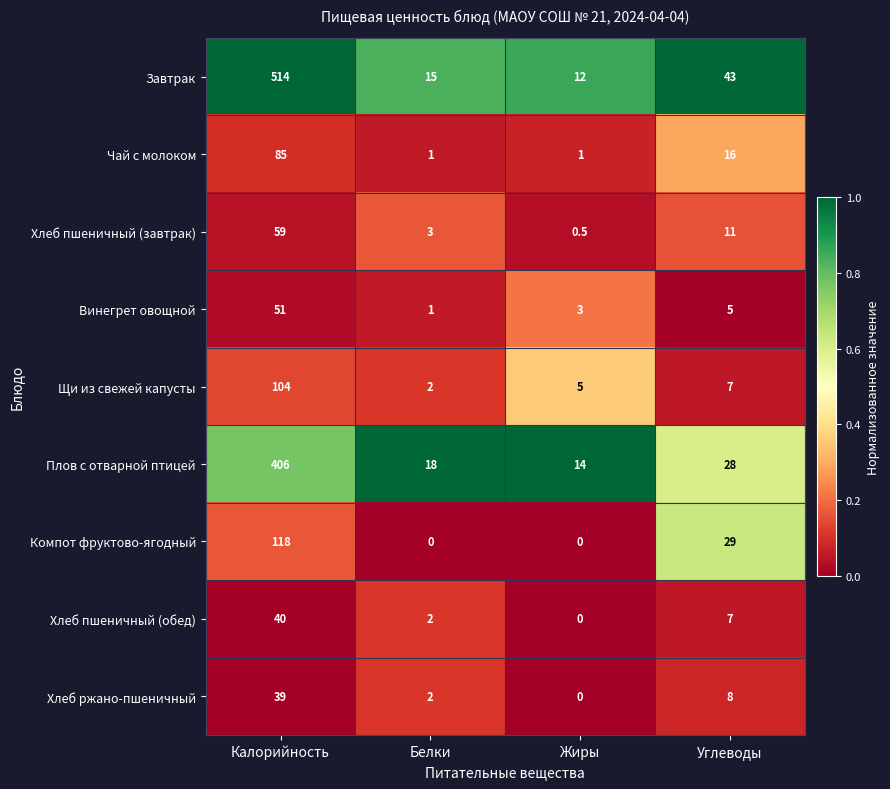

Is it true that Завтрак equals 7.6 at Белки?

False